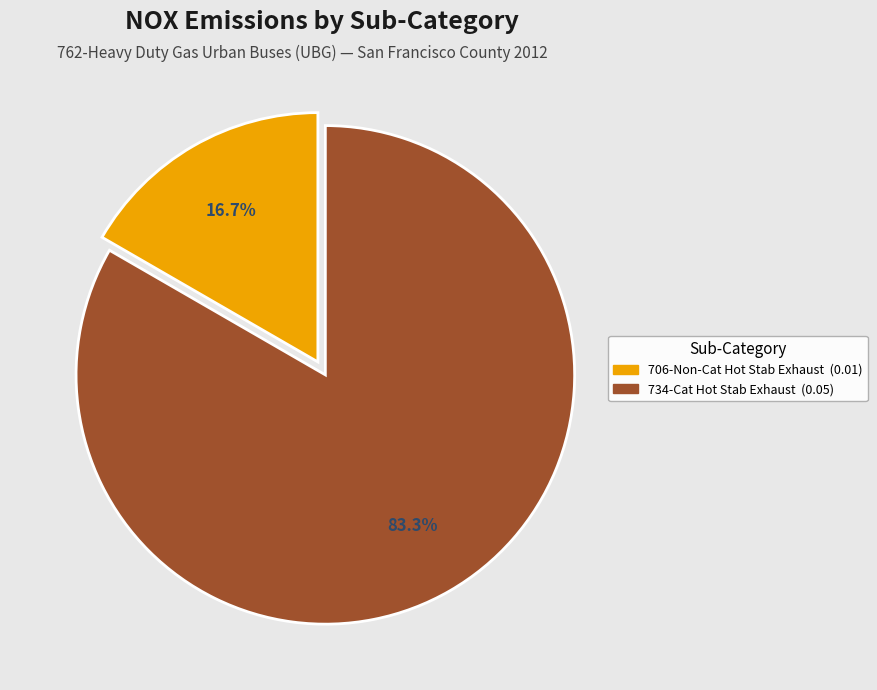

Is there a majority slice in this chart?

Yes